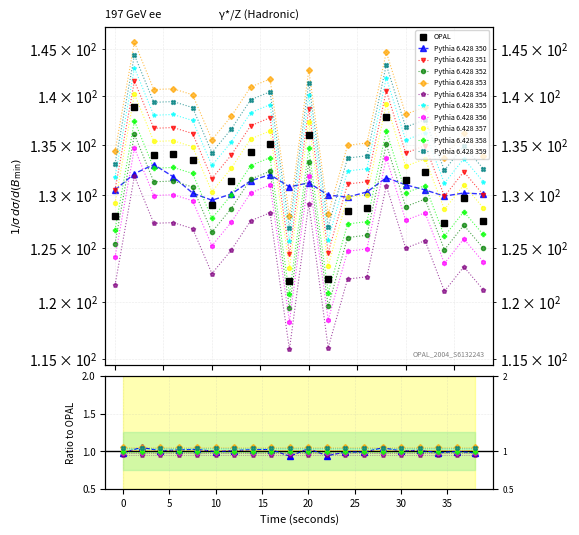

How many interior local peaks does the intensity(dBm) series have?

7